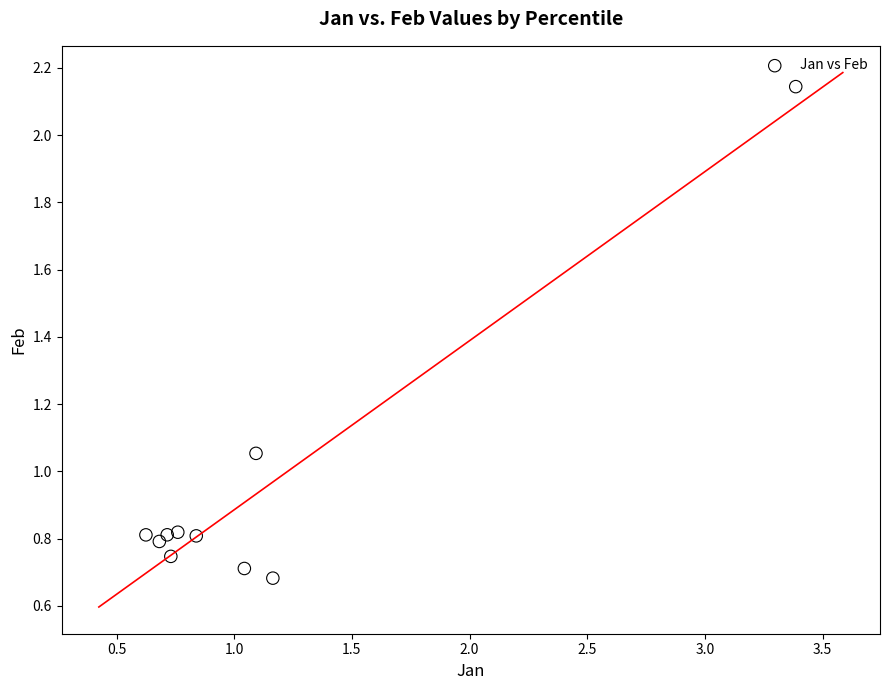

What is the average Y value?

0.9